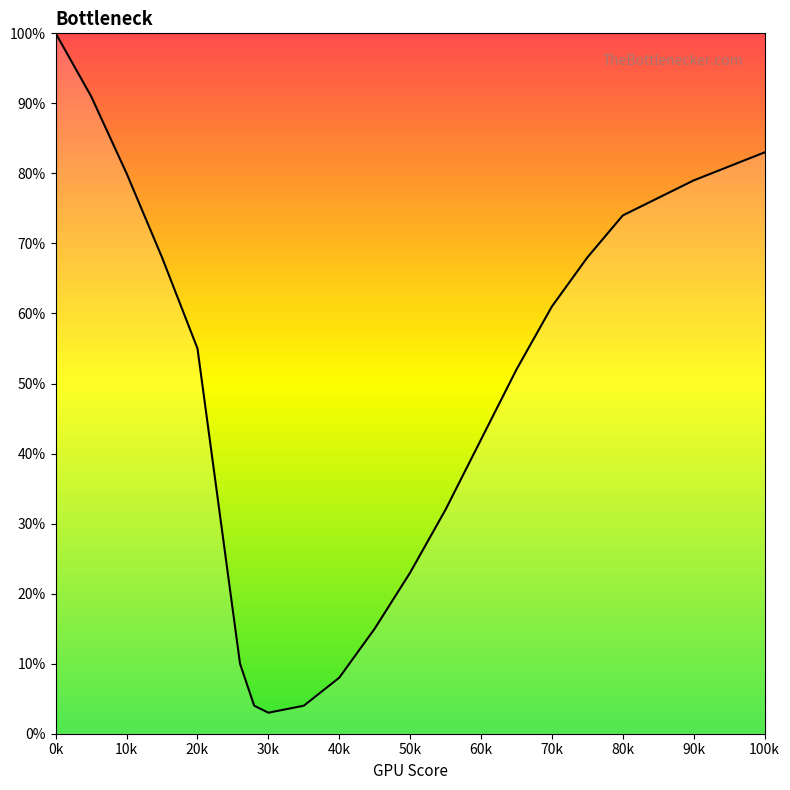

What is the smallest value displayed?

3